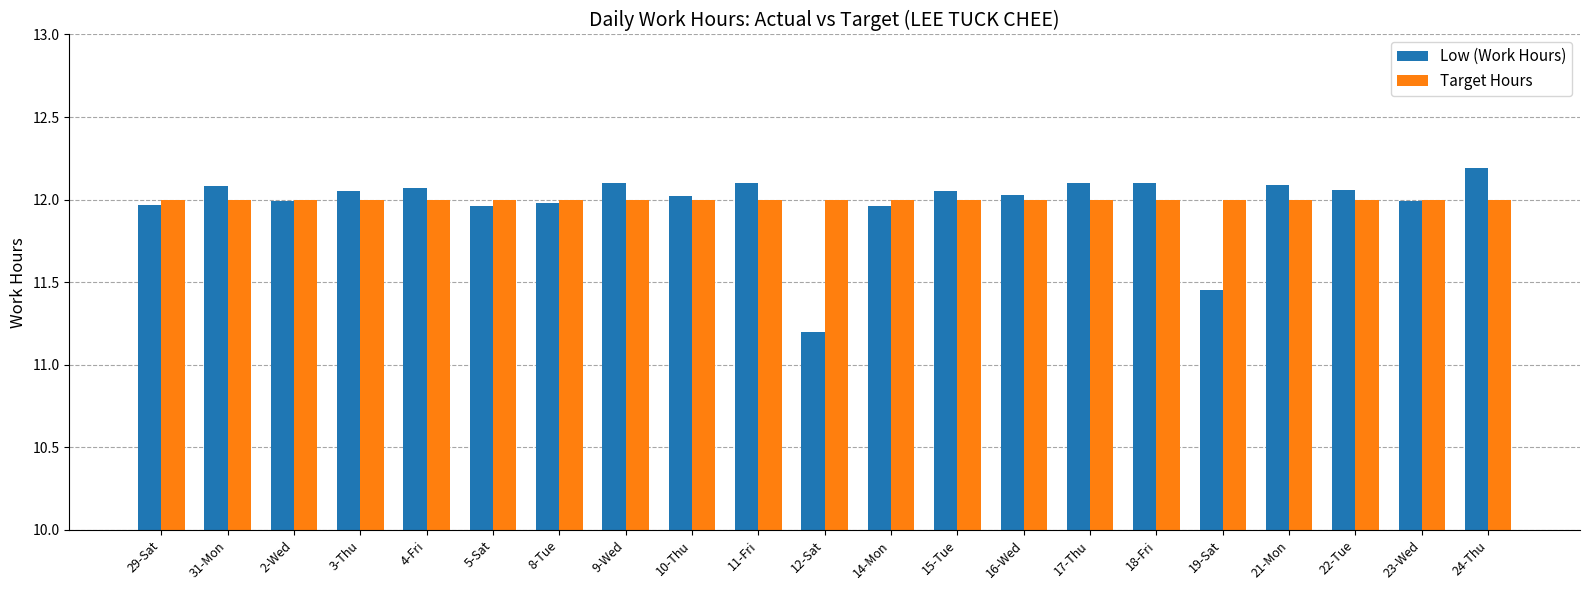

What is the difference between the Low (Work Hours) values at 12-Sat and 21-Mon?

0.9